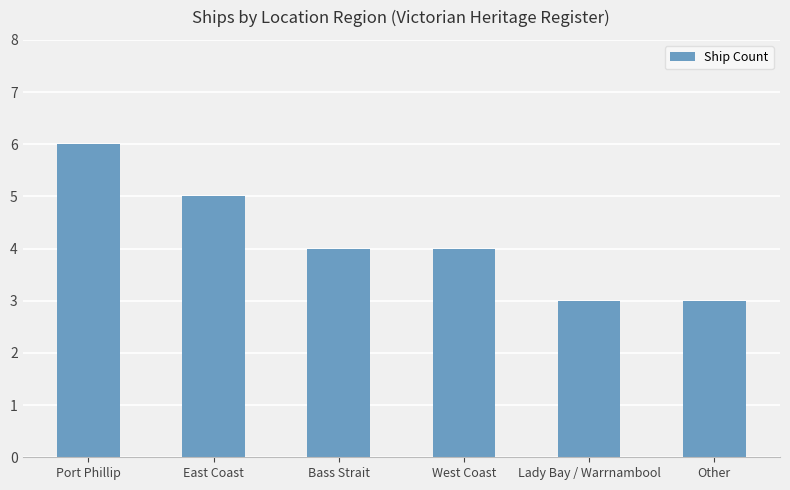

What is the average value?

4